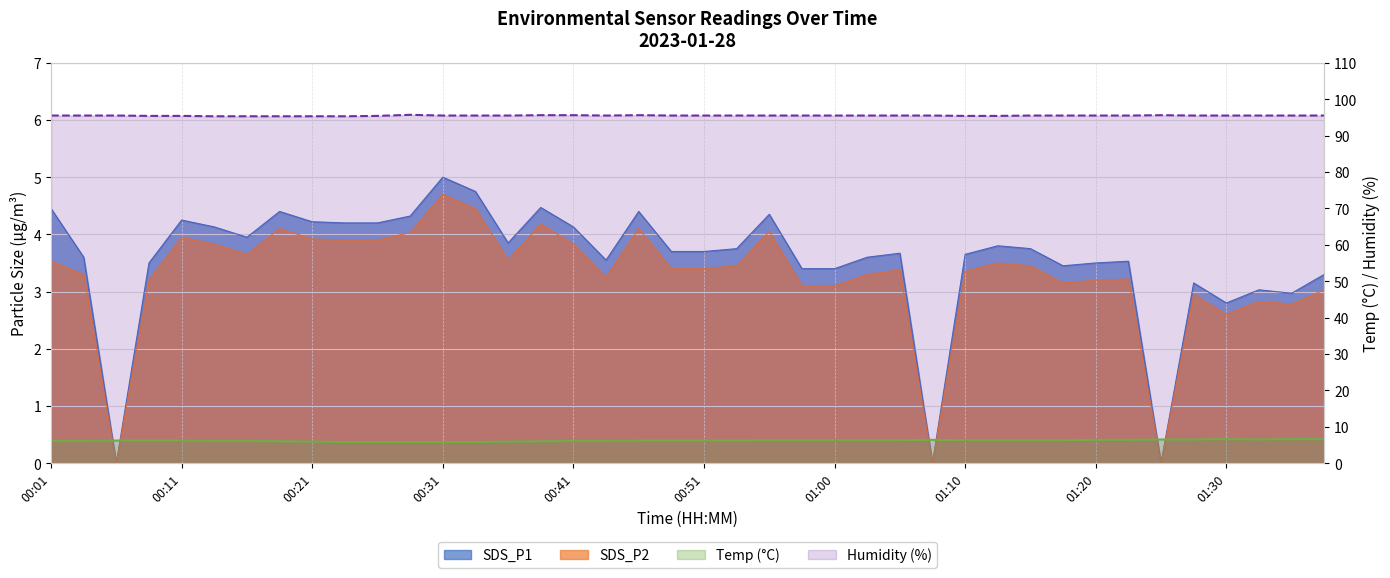

Between 00:01 and 00:31, which series saw the biggest shift?

SDS_P2